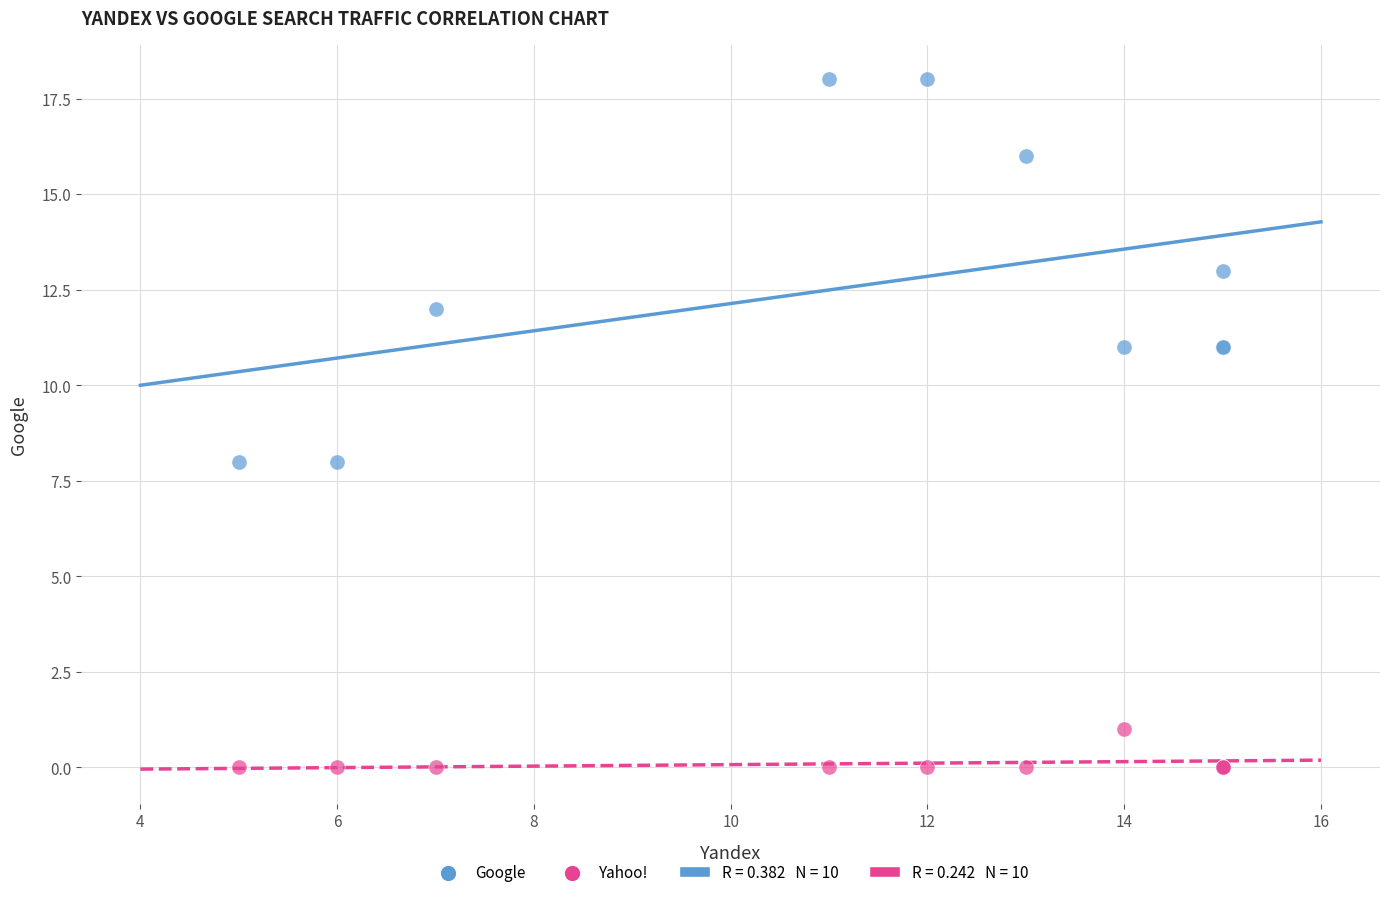

What is the X range (max minus min) for the scatter plot?

10